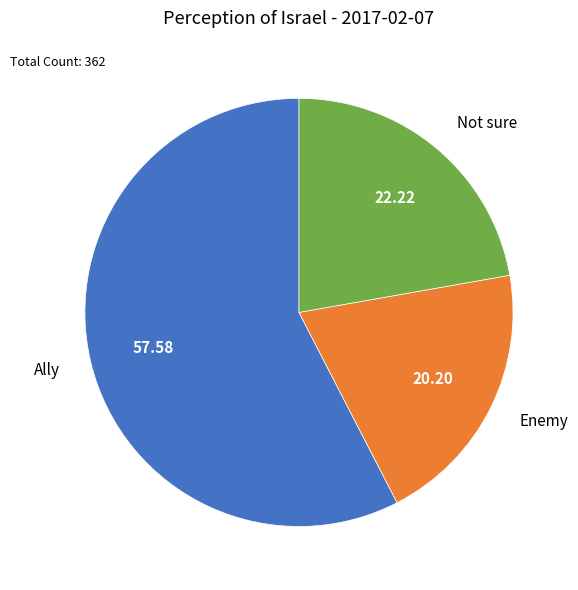

How many slices are in this pie chart?

3